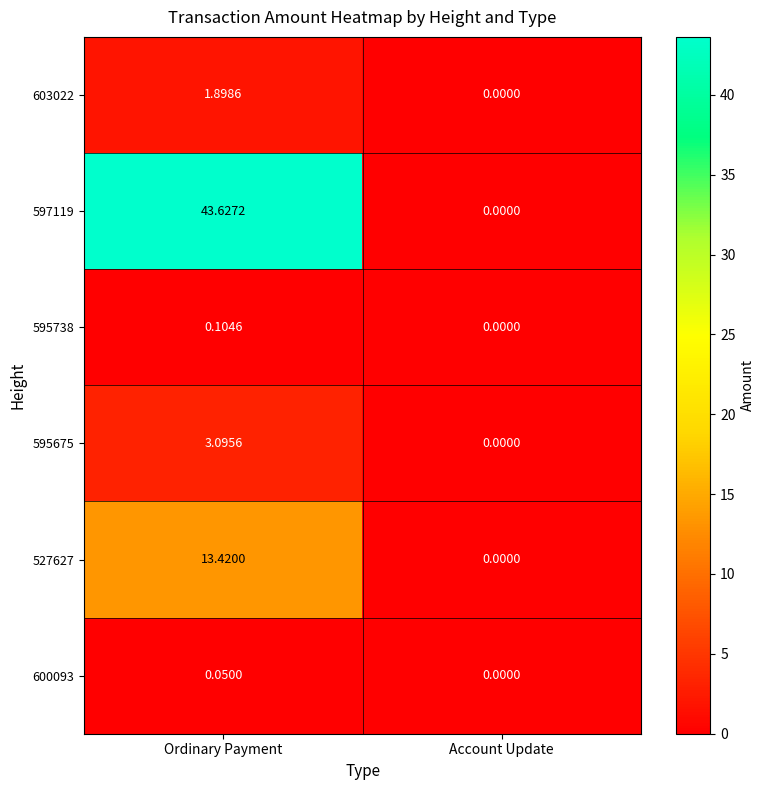

At which category is the sum across all series the highest?

Ordinary Payment